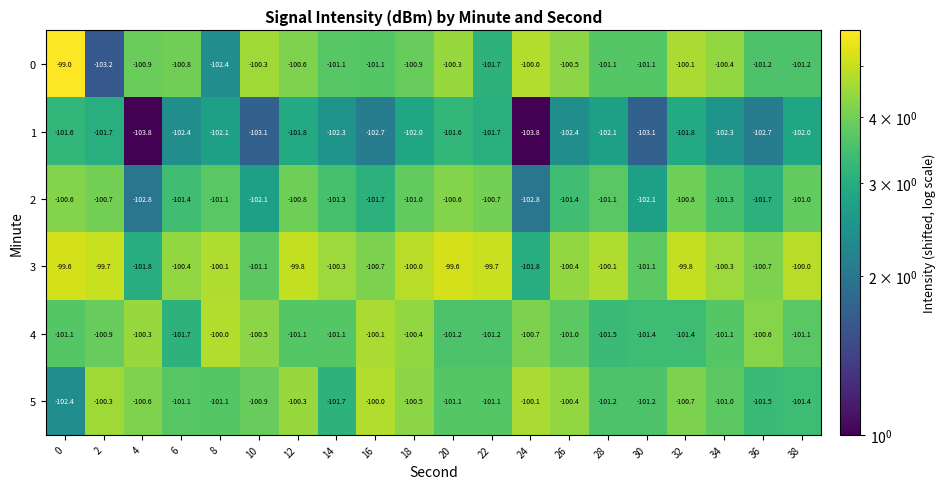

What is the minimum value for 5?

-102.4